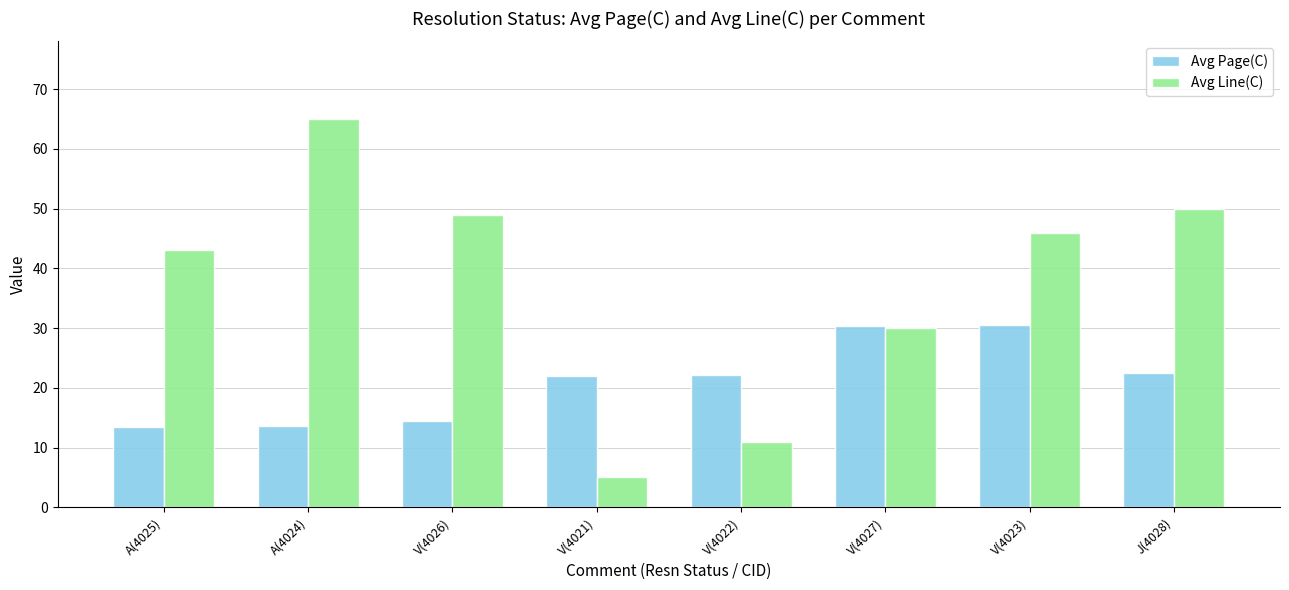

What is the difference between the maximum and minimum values in the Avg Line(C) series?

60.0